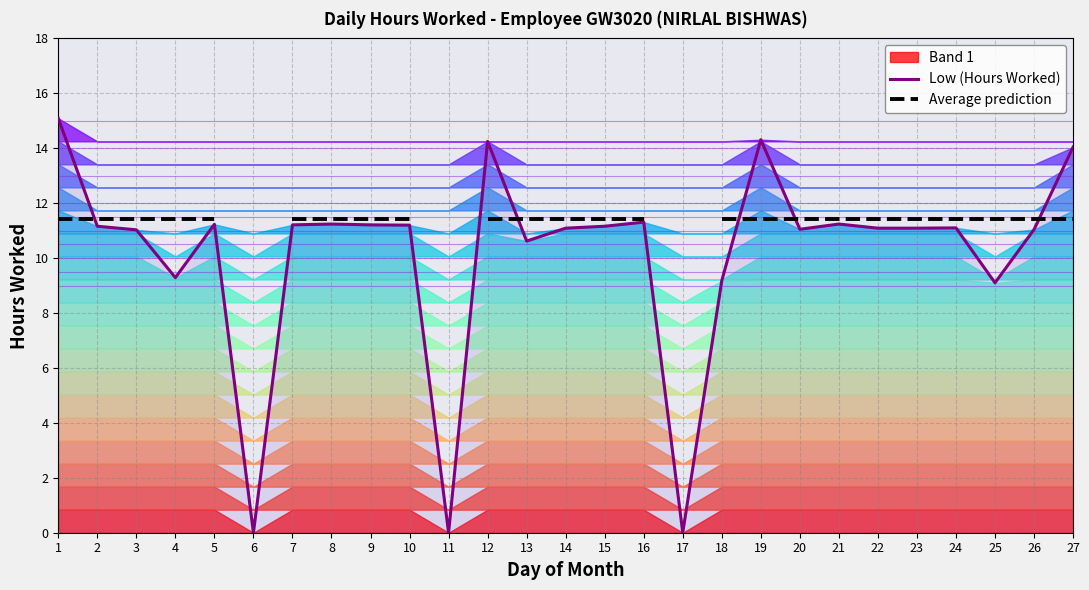

What is the value of the Low (Hours Worked) point at the 25th from the left?

9.1